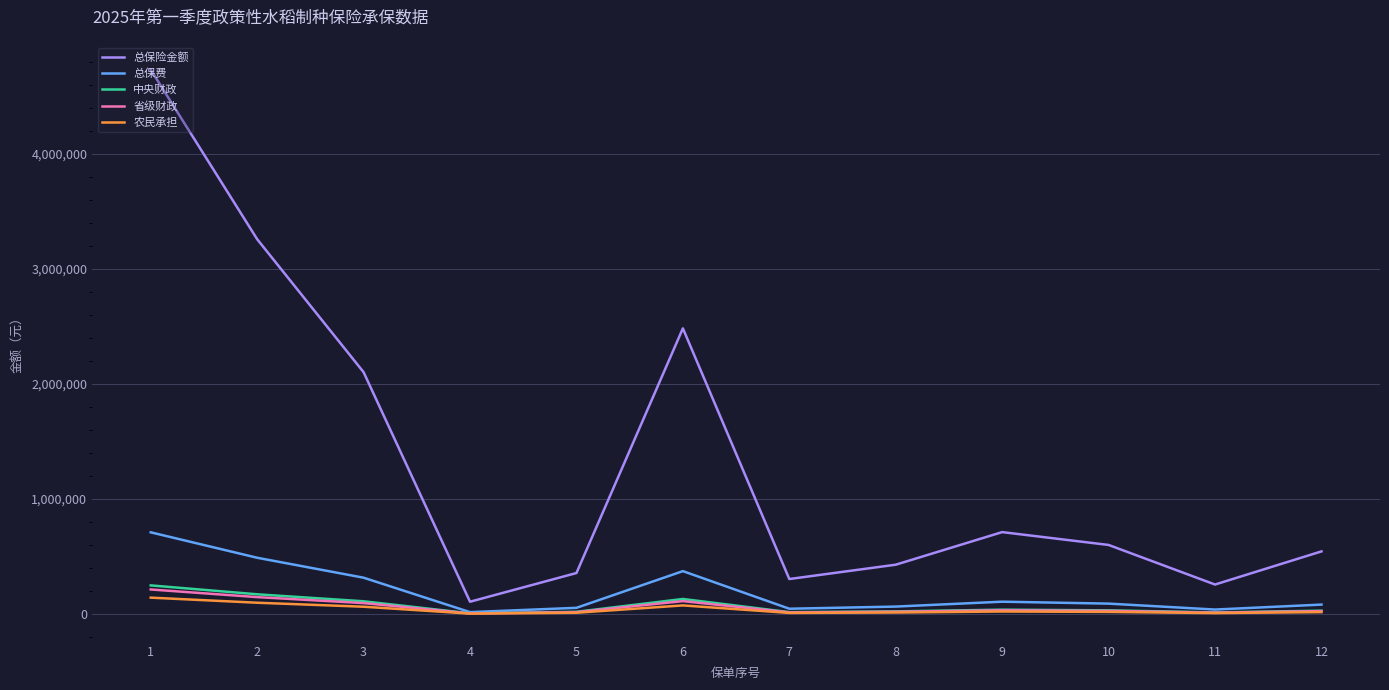

What is the greatest value displayed?

4732000.0